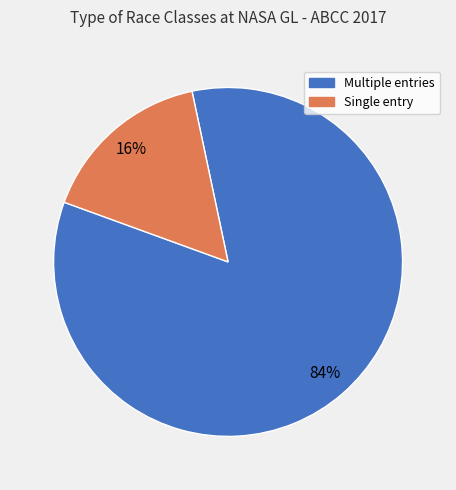

To the nearest percent, what is the average slice percentage?

50%